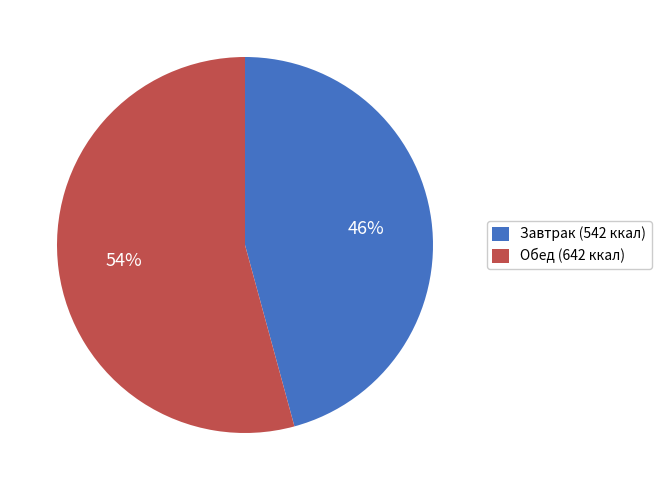

What is the largest slice in the pie chart?

Обед (642 ккал)